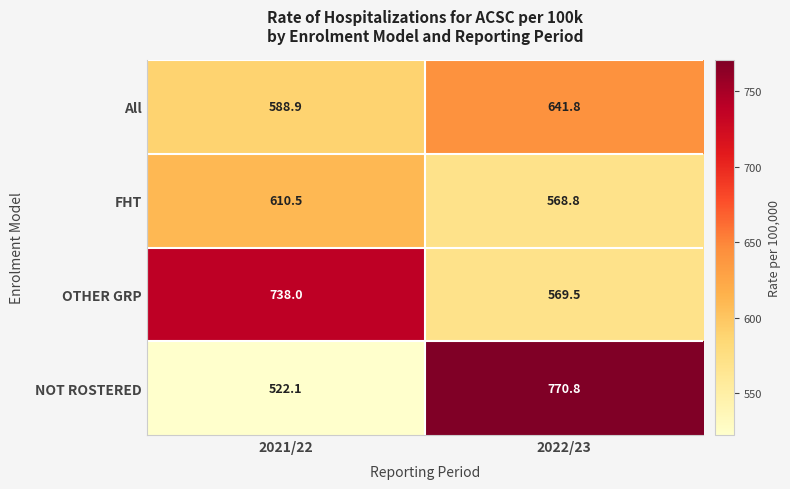

The value of All at 2022/23 is 641.8. True or false?

True